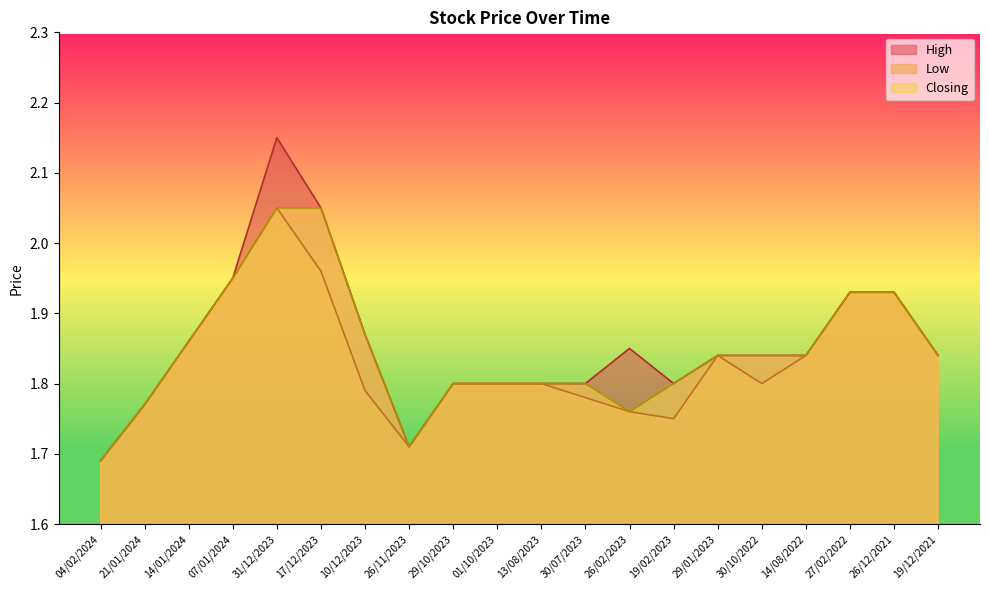

List the series in order of their overall mean, lowest first.

Low, Closing, High